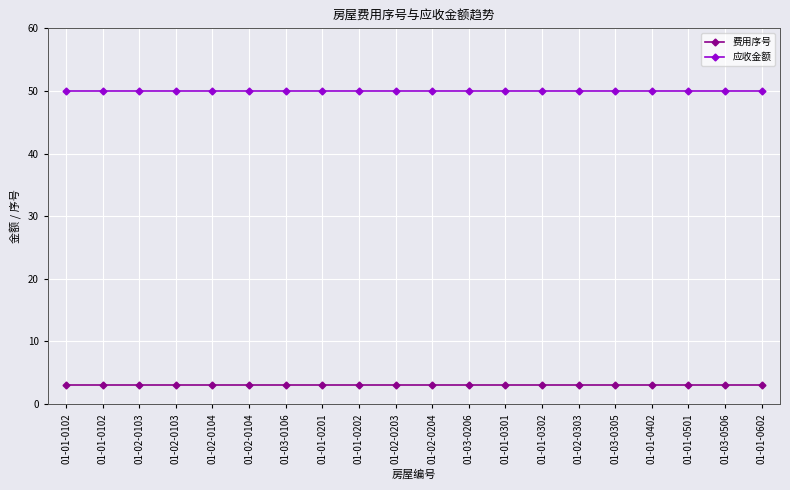

What is the spread (max minus min) of values at 01-03-0206?

47